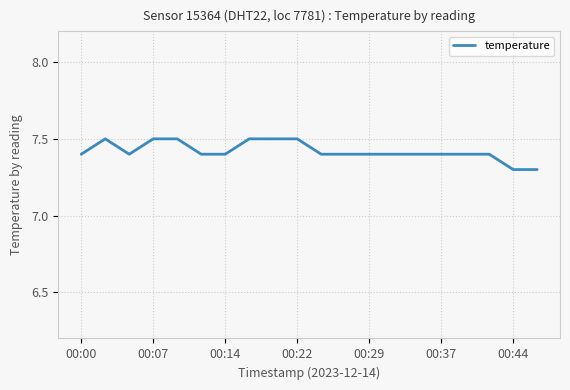

What is the greatest value displayed?

7.5